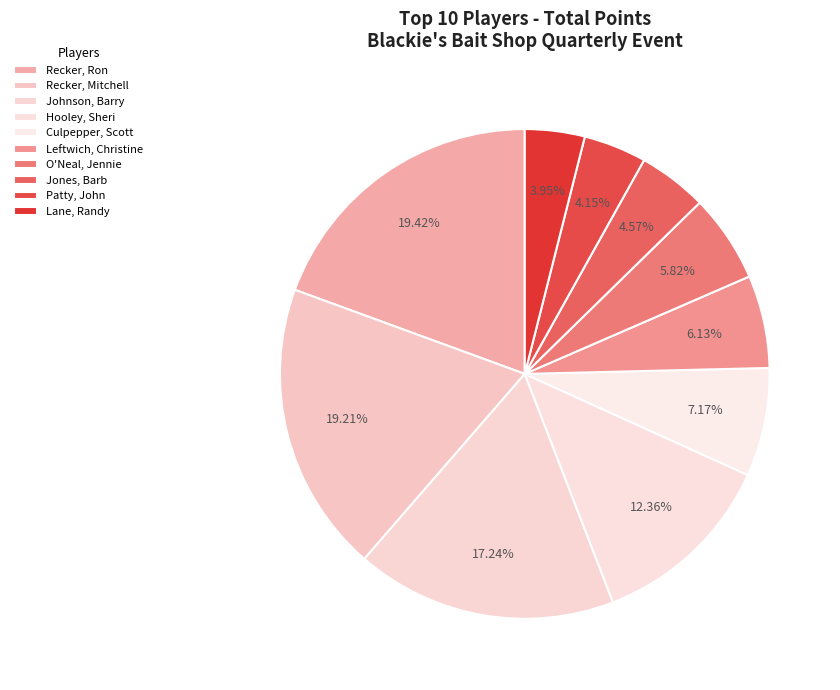

To the nearest percent, what is the combined percentage of Johnson, Barry and Recker, Mitchell?

36%